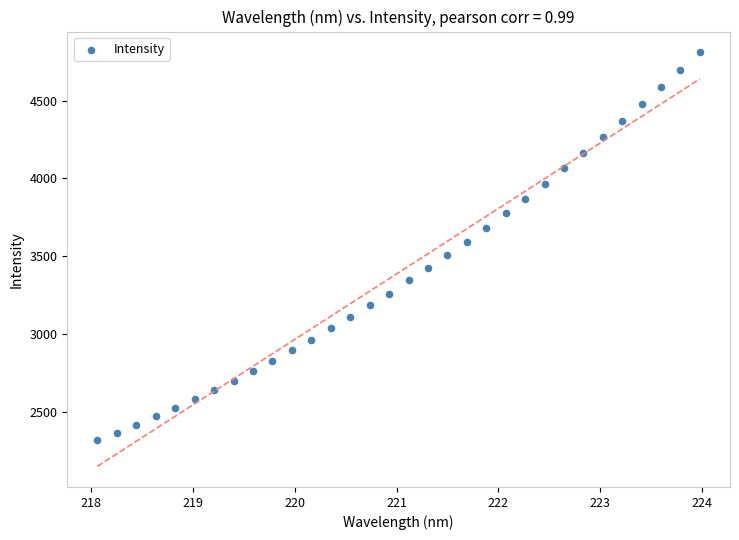

What is the range of X values (max minus min)?

5.9